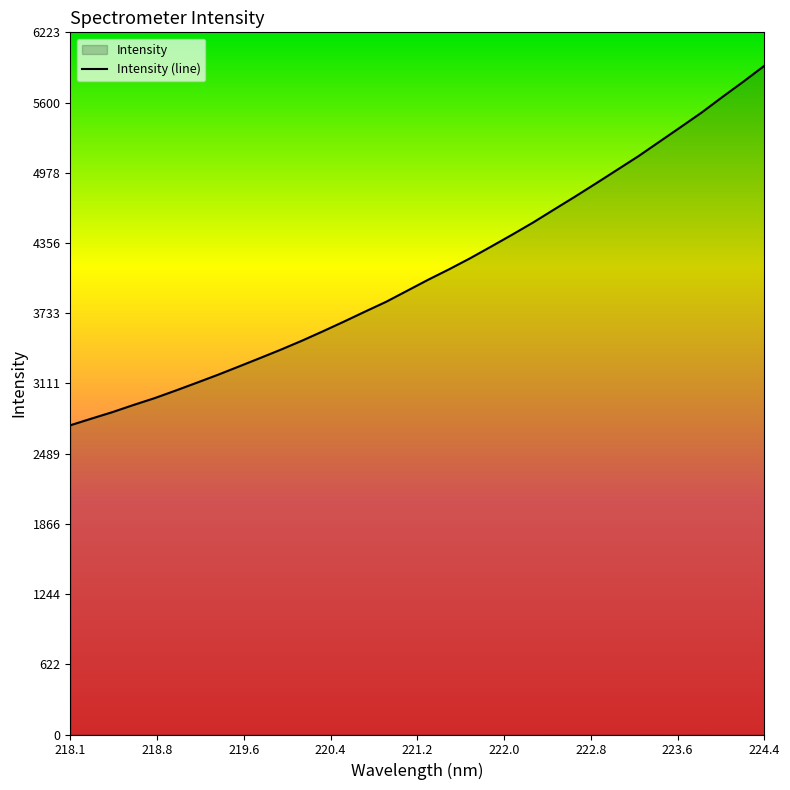

The chart shows a value of 678.5 at 218.1. True or false?

False